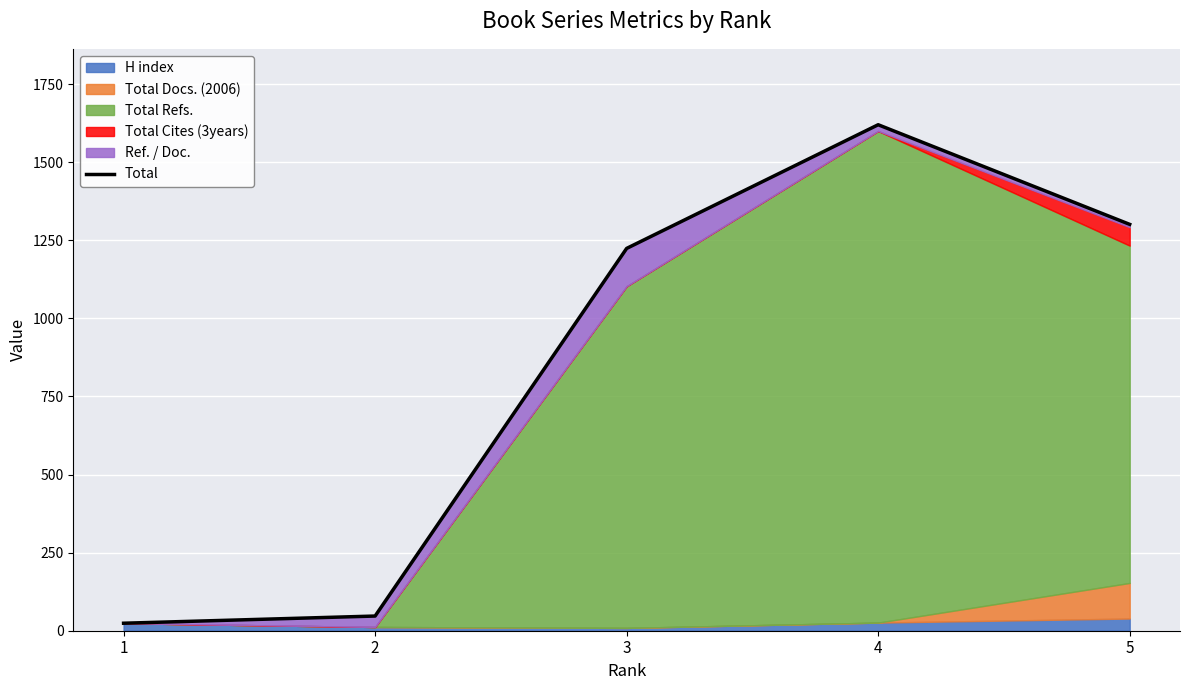

What is the sum of all values?

4216